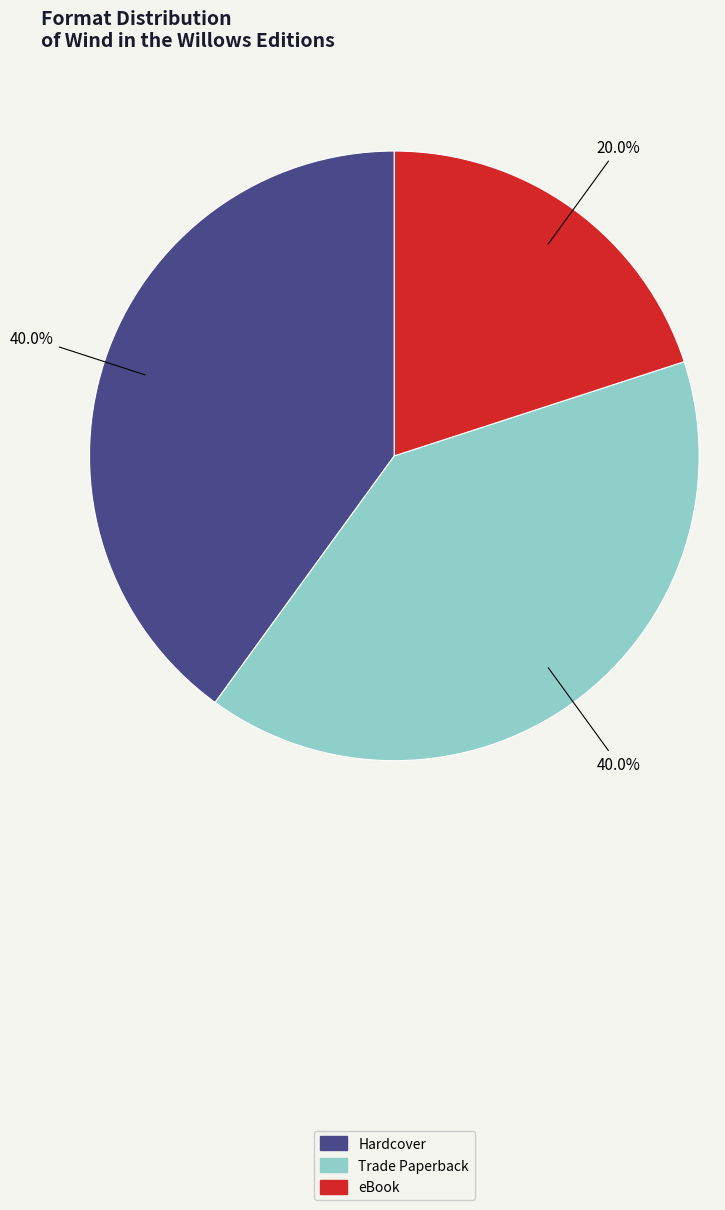

Count the number of slices in the pie.

3